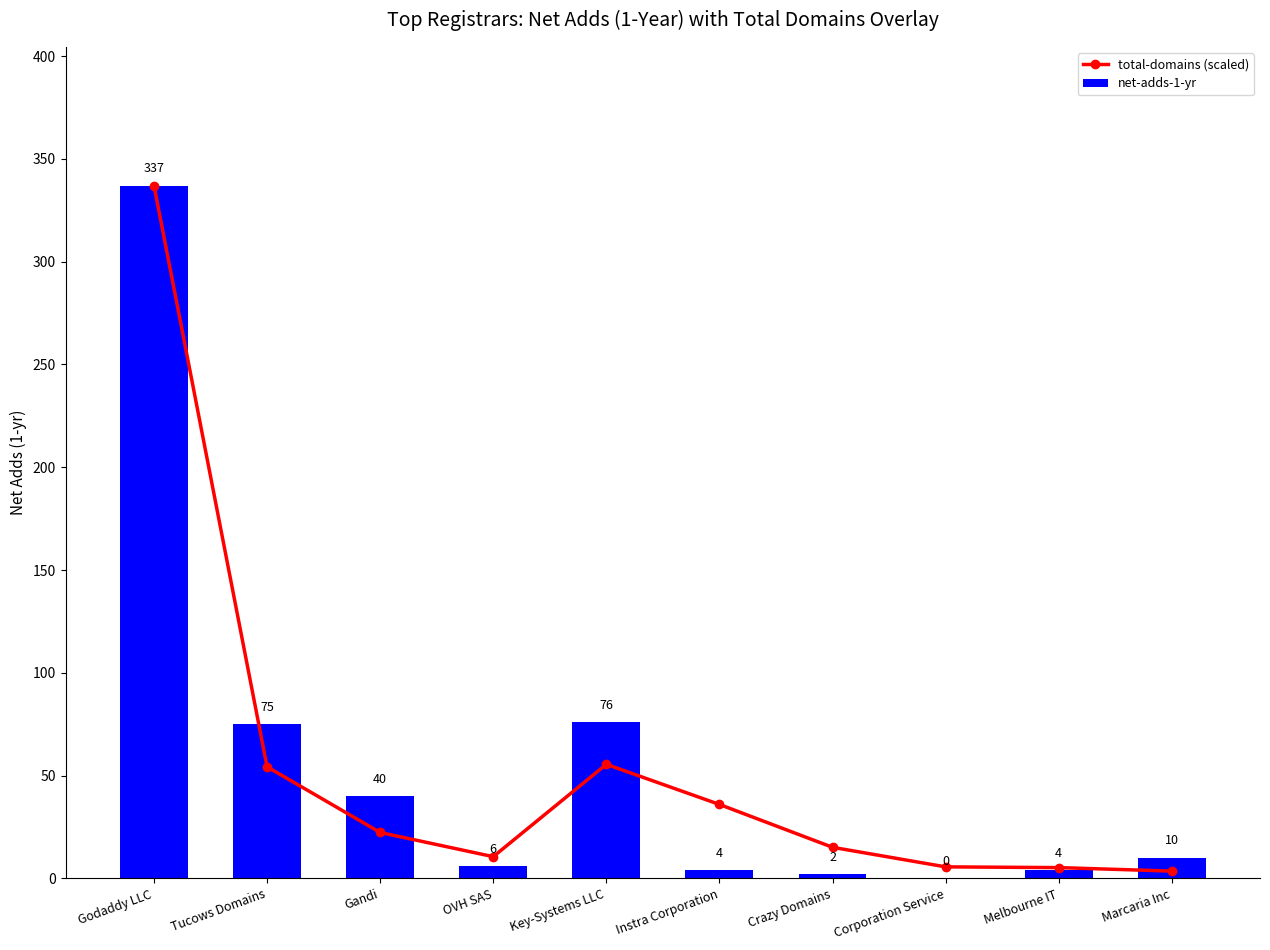

Which series has the largest total across all categories?

net-adds-1-yr